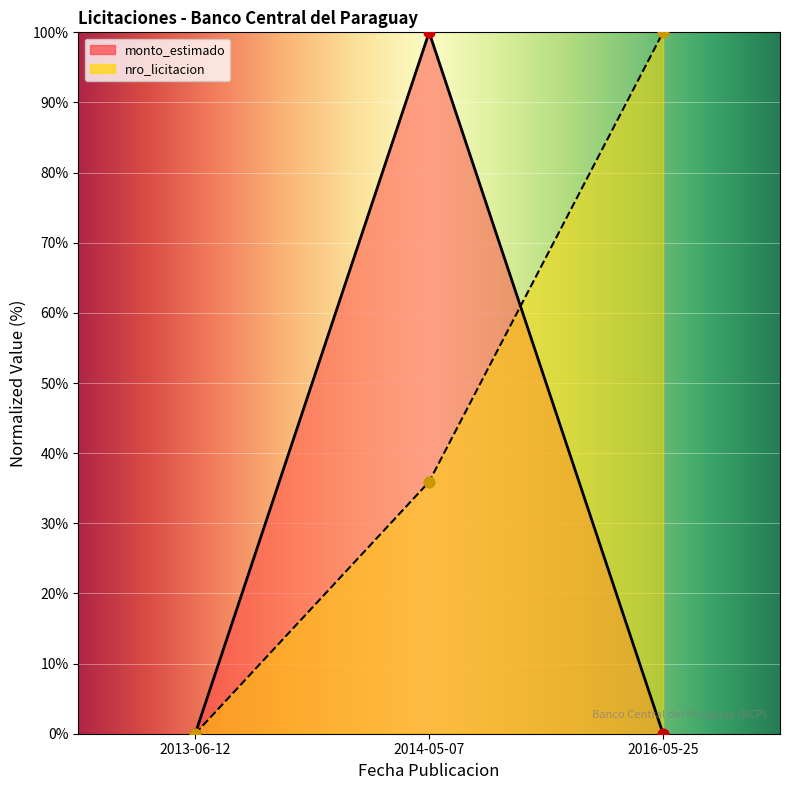

What are all the series names shown in the legend?

monto_estimado, nro_licitacion